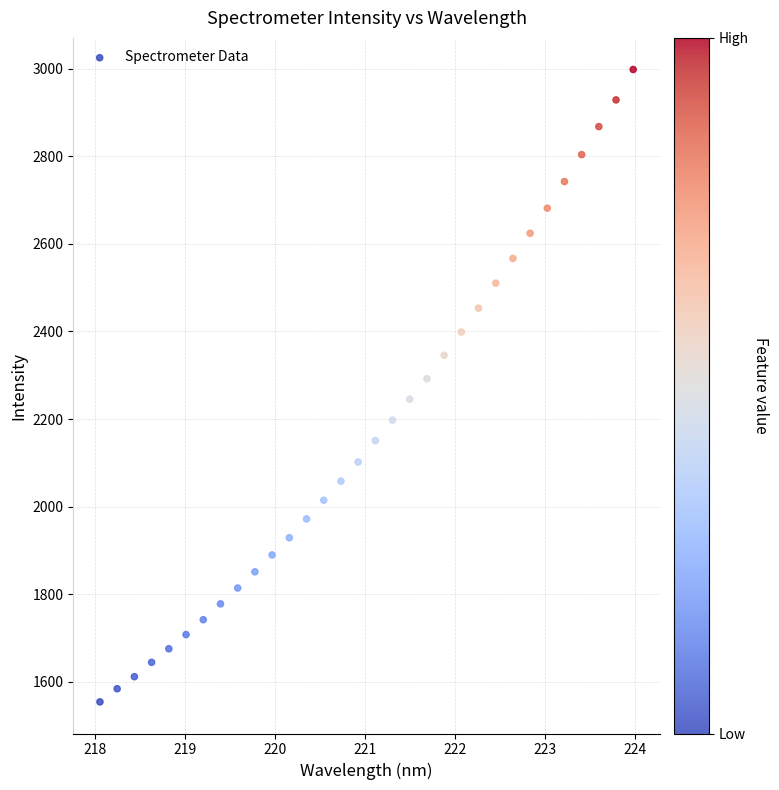

What is the range of Y values (max minus min)?

1444.8